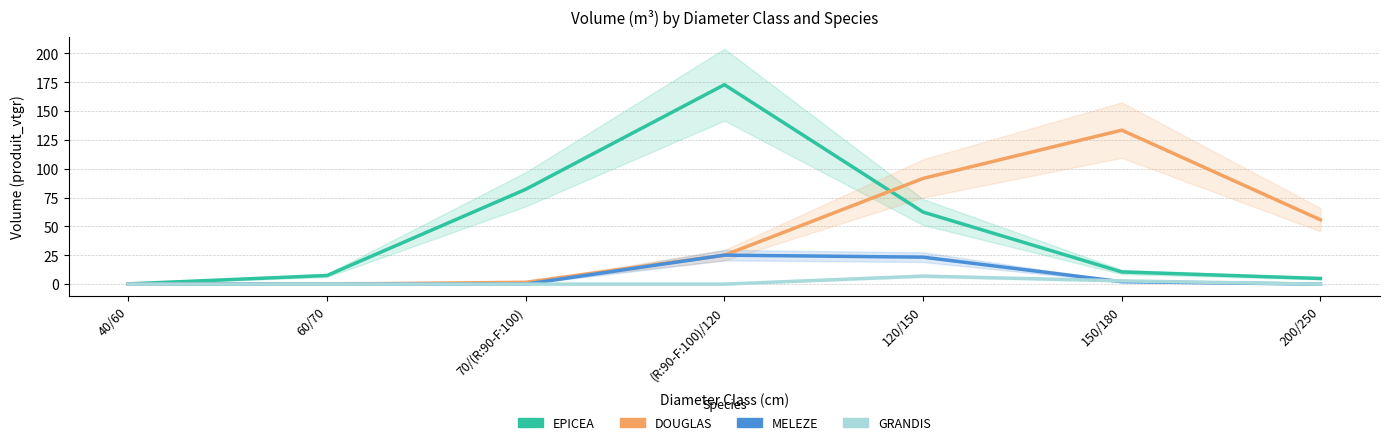

At 150/180, list the series in order from largest to smallest.

DOUGLAS, EPICEA, GRANDIS, MELEZE